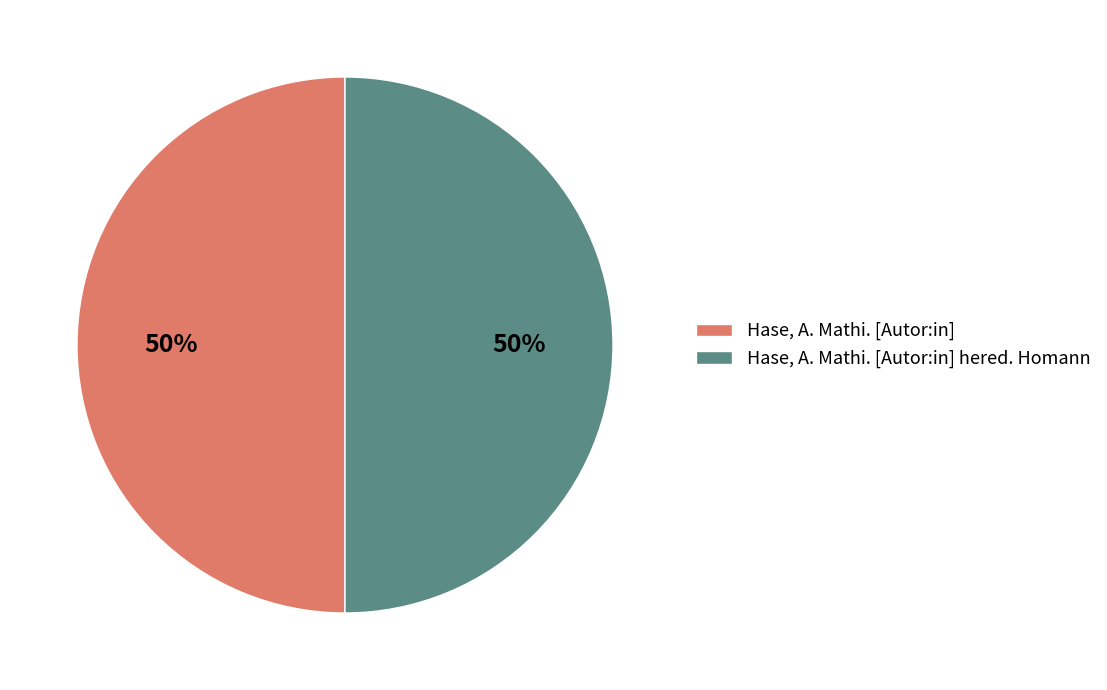

What percentage is the Hase, A. Mathi. [Autor:in] hered. Homann slice, to the nearest percent?

50%